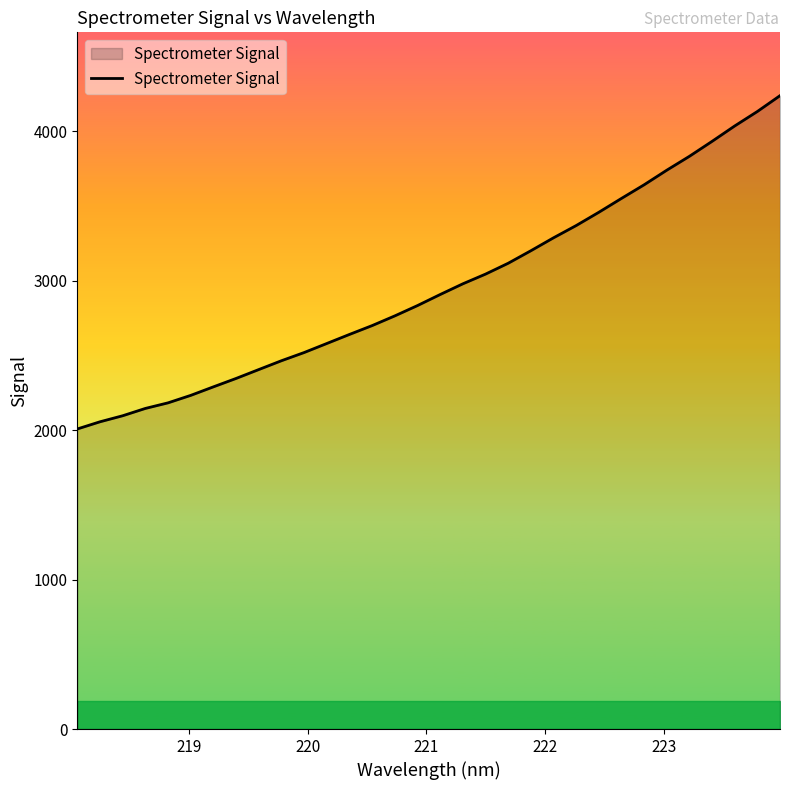

What is the smallest value displayed?

2008.2